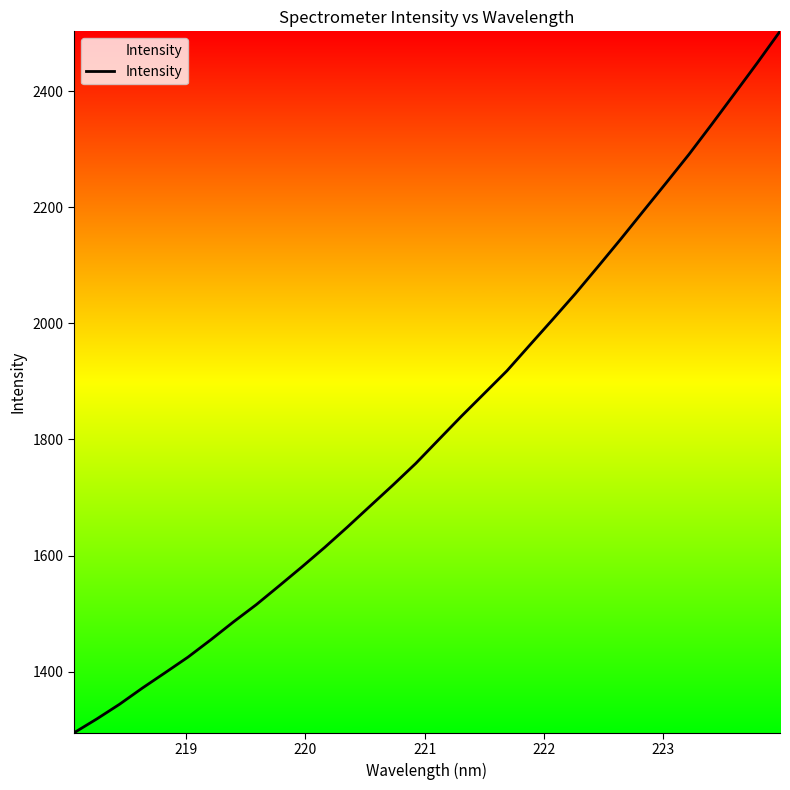

What is the greatest value displayed?

2503.0